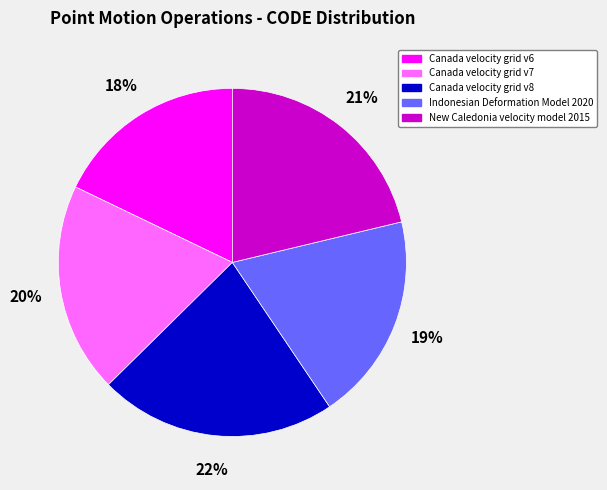

Does New Caledonia velocity model 2015 represent more than half of the total?

No